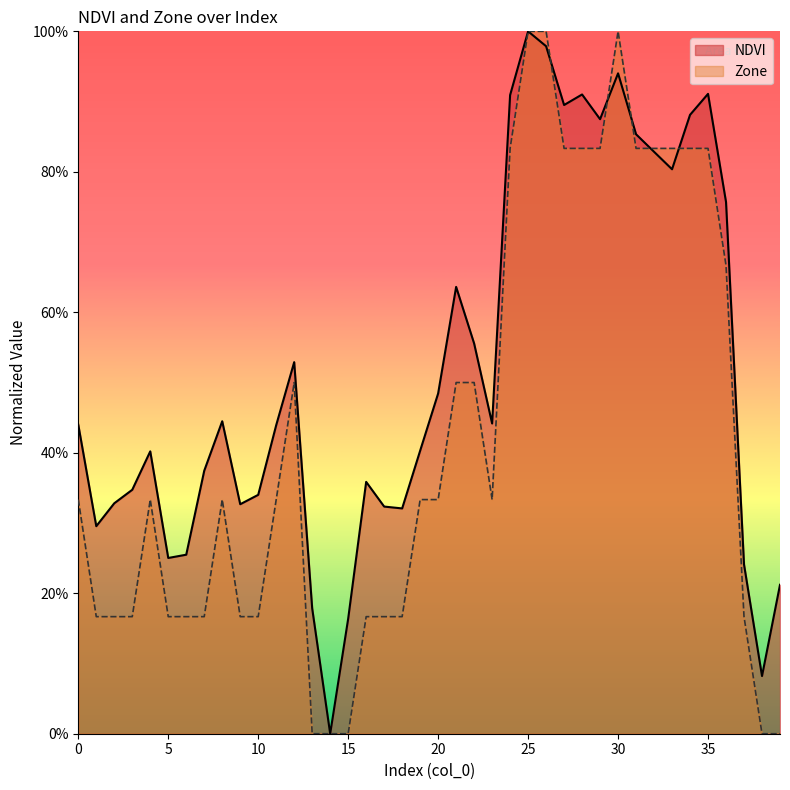

Where do NDVI and Zone first cross each other?

24 and 25